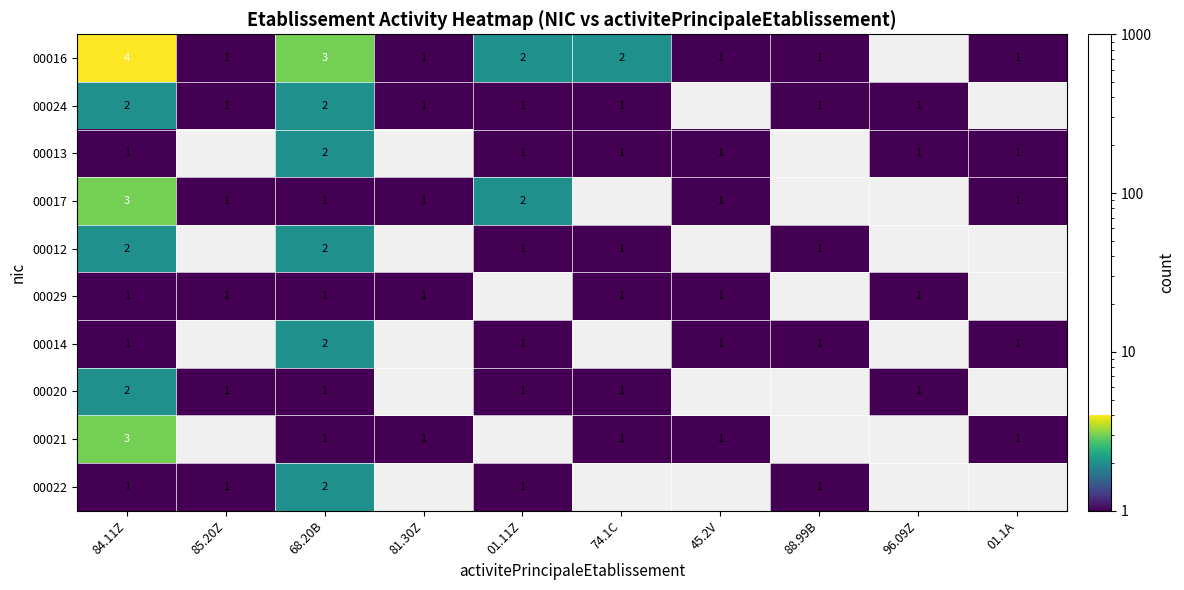

What is the total value across all series at 88.99B?

5